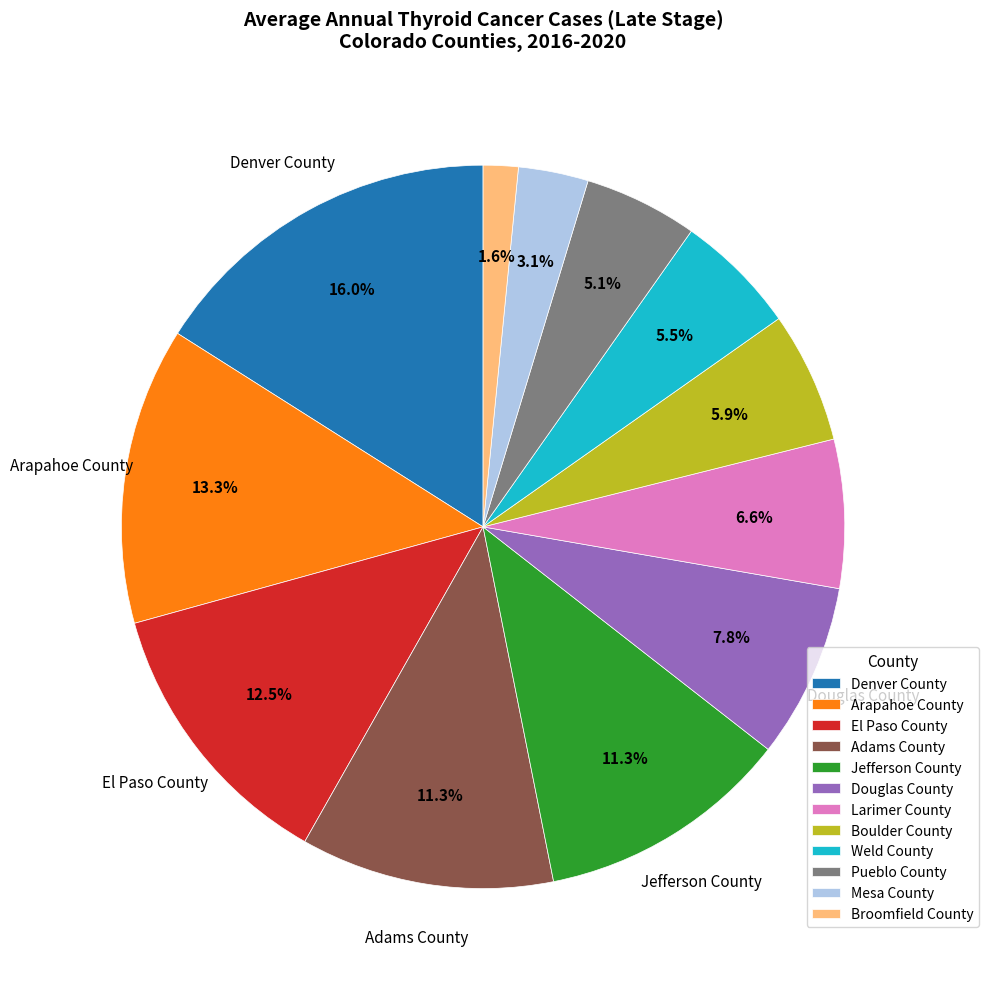

What is the ratio of the value at Arapahoe County to the value at Pueblo County?

2.6